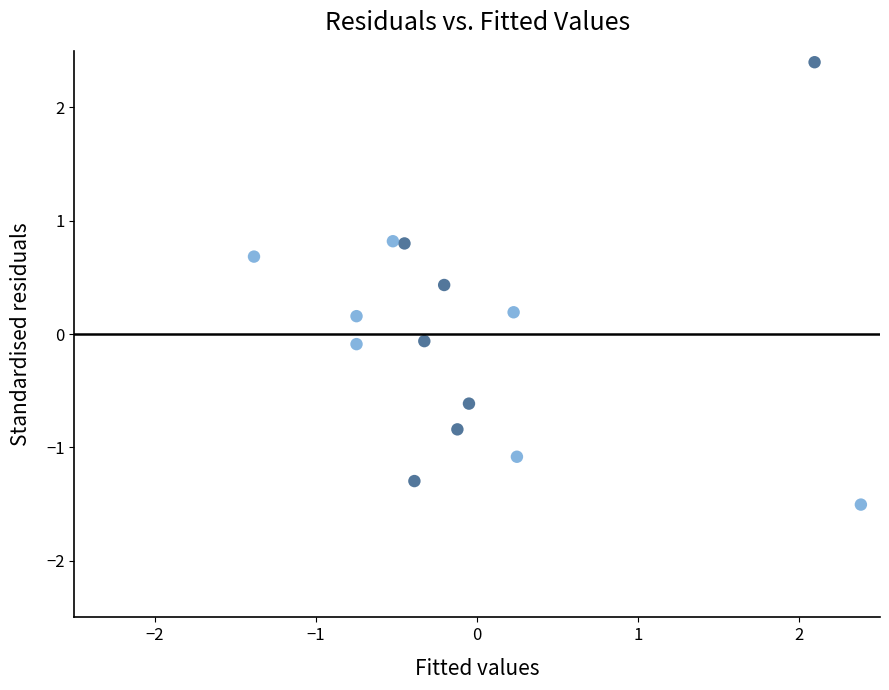

What is the range of Y values (max minus min)?

3.9